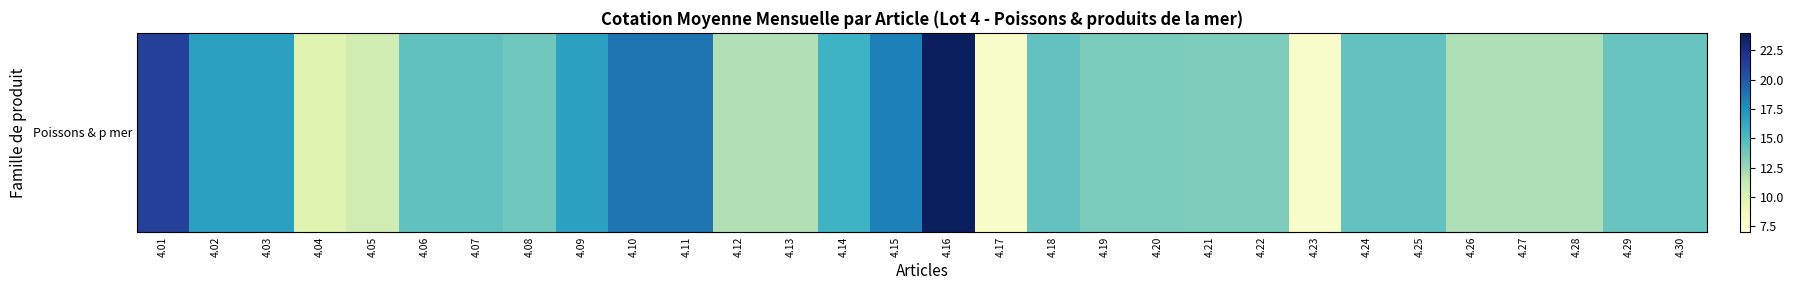

Reading right to left, extract all data points from this chart.

14.2	14.2	12.0	12.0	12.0	14.4	14.4	7.7	13.4	13.4	13.5	13.5	14.4	7.9	23.7	18.3	15.6	11.9	11.9	18.8	18.8	16.7	13.9	14.4	14.4	10.7	9.8	16.7	16.7	21.2